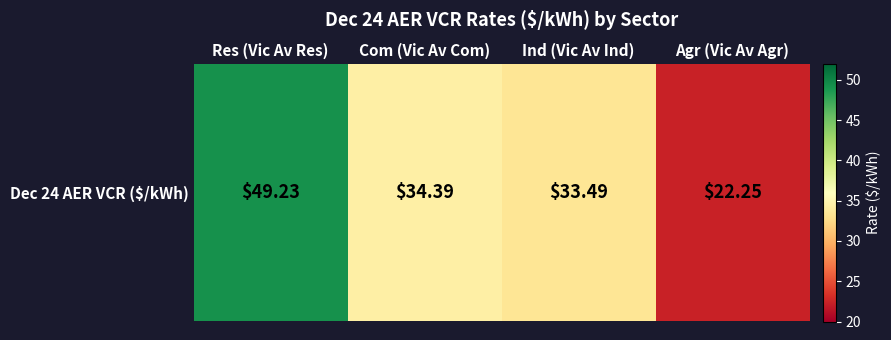

What is the change in value from Res (Vic Av Res) to Com (Vic Av Com)?

-14.8